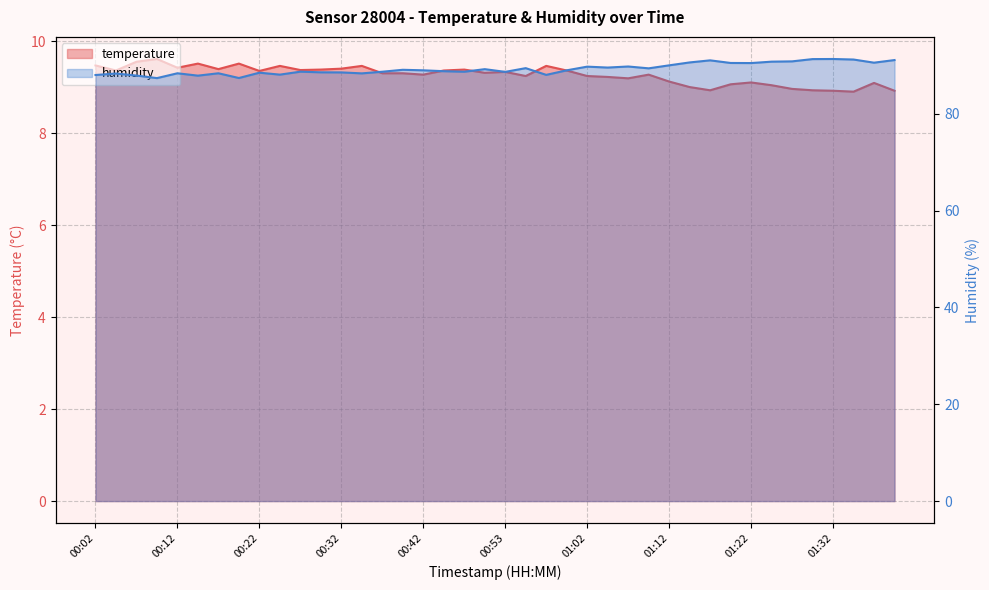

Rank the categories by temperature value from lowest to highest.

01:34, 01:32, 01:39, 01:17, 01:29, 01:27, 01:15, 01:24, 01:19, 01:36, 01:22, 01:12, 01:07, 01:05, 00:55, 01:02, 00:42, 01:10, 00:37, 00:40, 00:50, 00:53, 00:22, 00:04, 00:45, 01:00, 00:27, 00:30, 00:47, 00:16, 00:32, 00:12, 00:25, 00:34, 00:58, 00:02, 00:14, 00:19, 00:07, 00:09